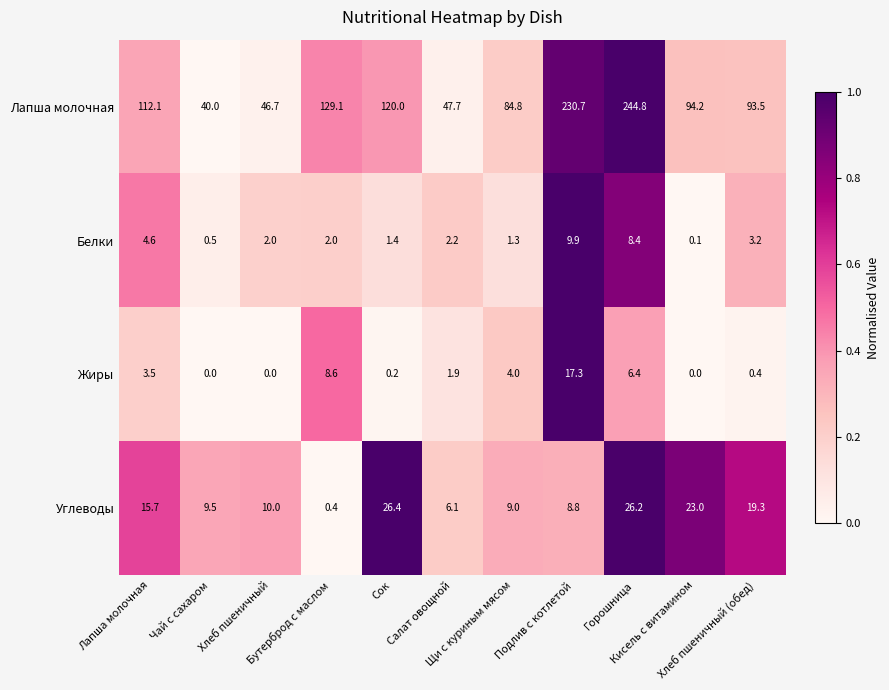

What is the maximum value shown in the chart?

244.8